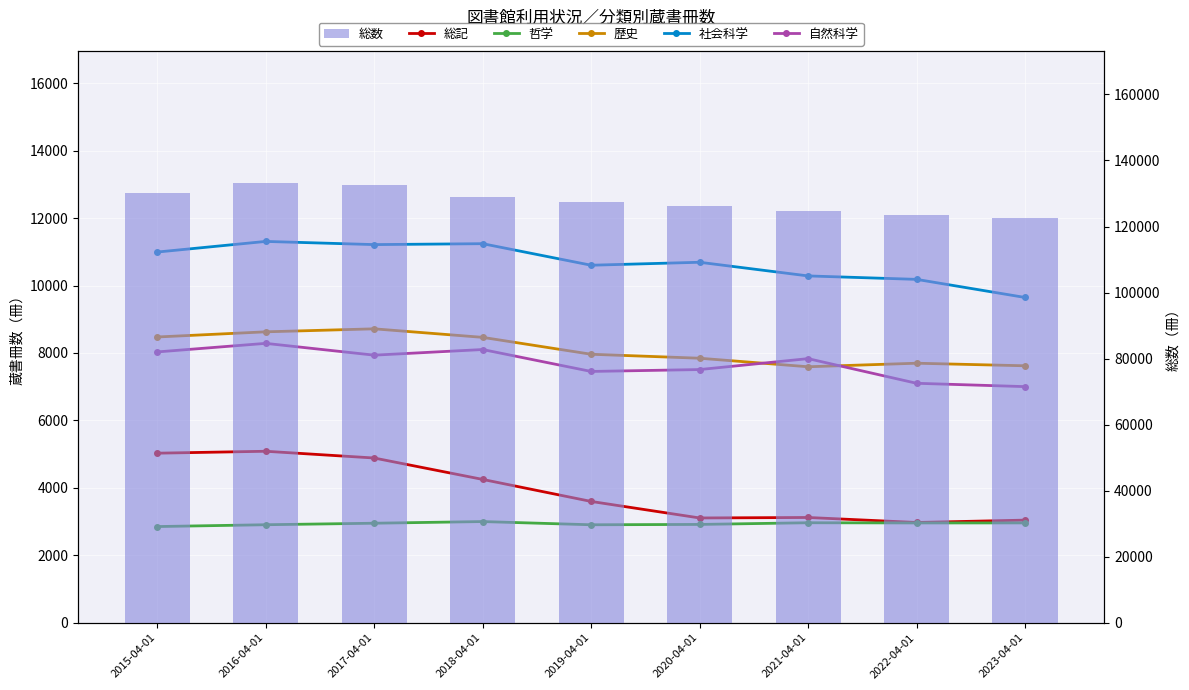

At which category does the chart reach its peak across all series?

2016-04-01